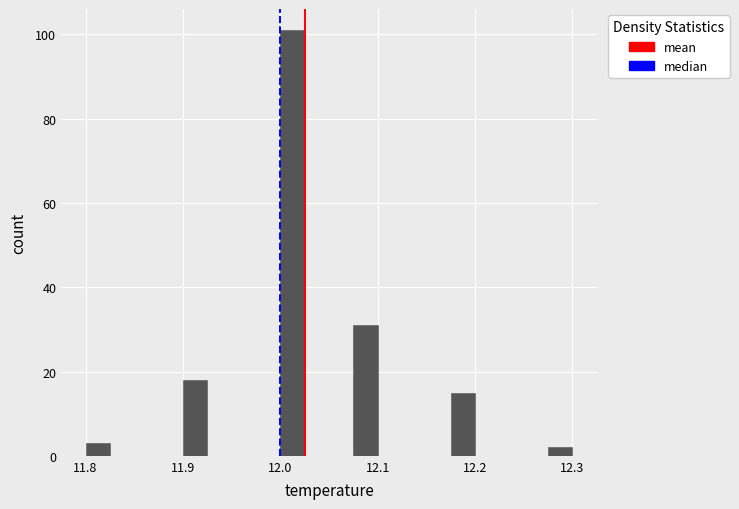

Read against the x-axis, roughly where is the centre of the tallest bar?

12.01